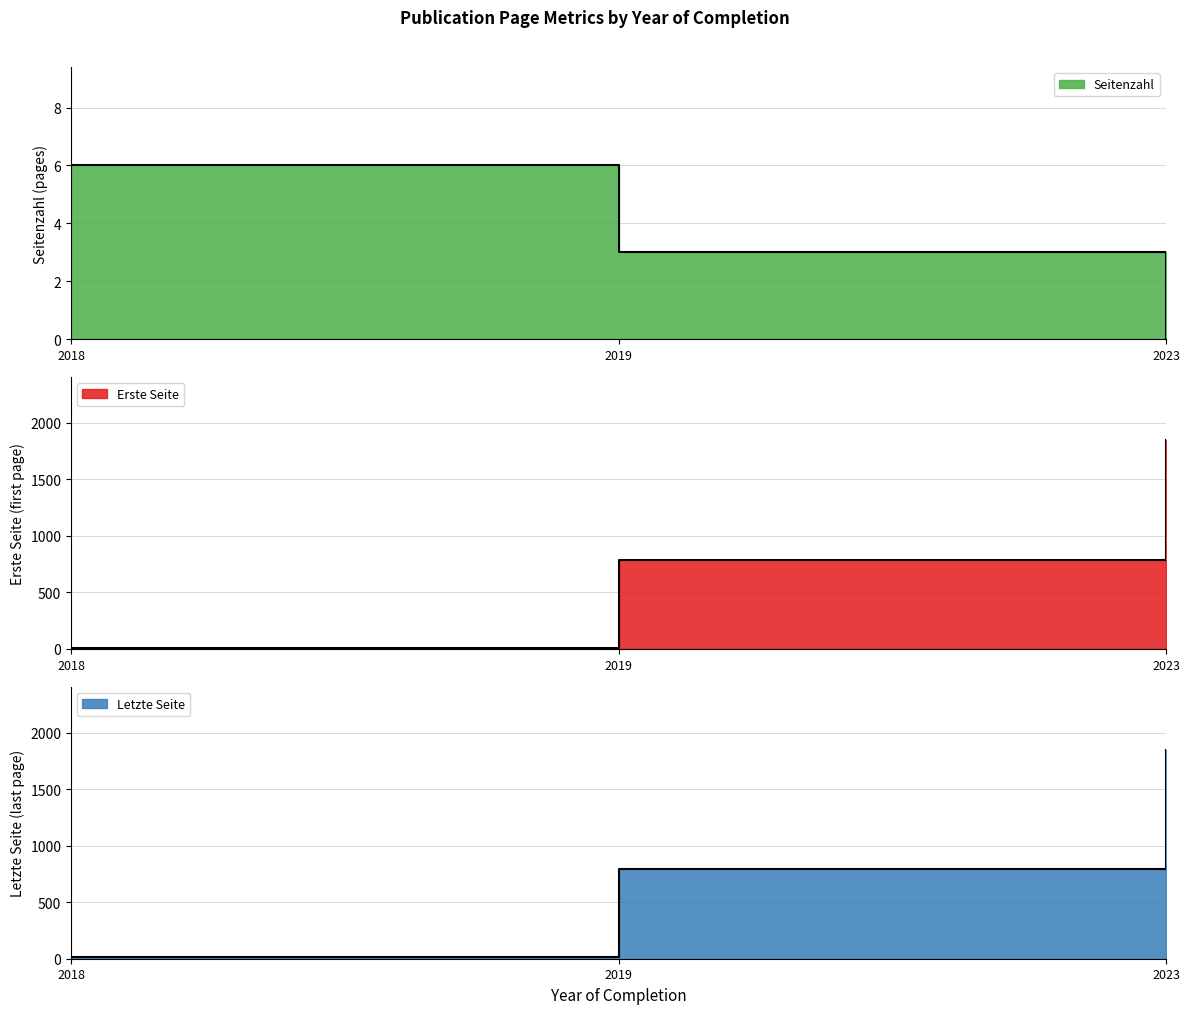

Which series has the largest total across all categories?

Letzte Seite